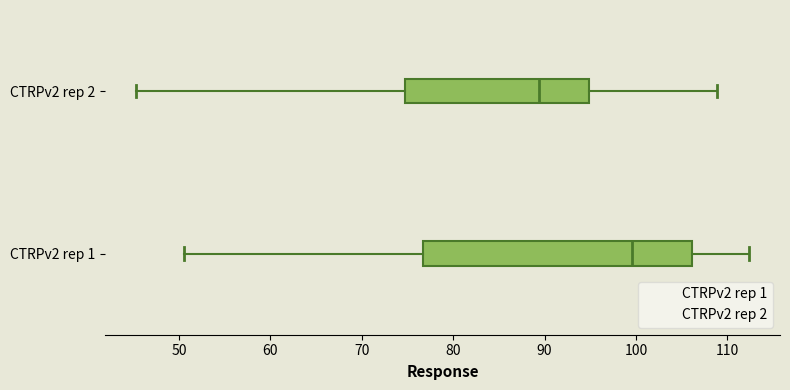

Reading bottom to top, read every box against the x-axis: the position of its median line, the range the box covers, and the ends of its whiskers. The values are not printed on the chart, so give them approximately, as read against the axis.

CTRPv2 rep 1: median 100, box 77 to 106, whiskers 51 to 112
CTRPv2 rep 2: median 89, box 75 to 95, whiskers 45 to 109